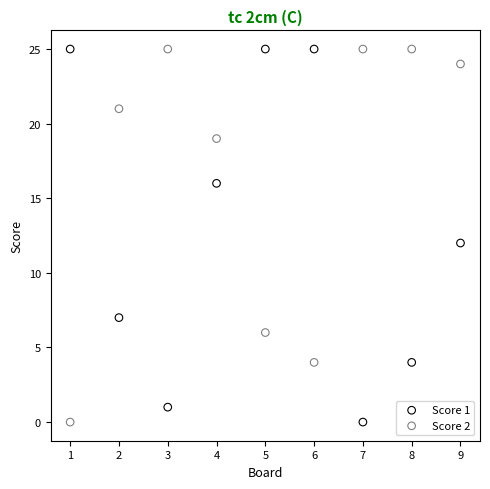

What is the X range (max minus min) for the scatter plot?

8